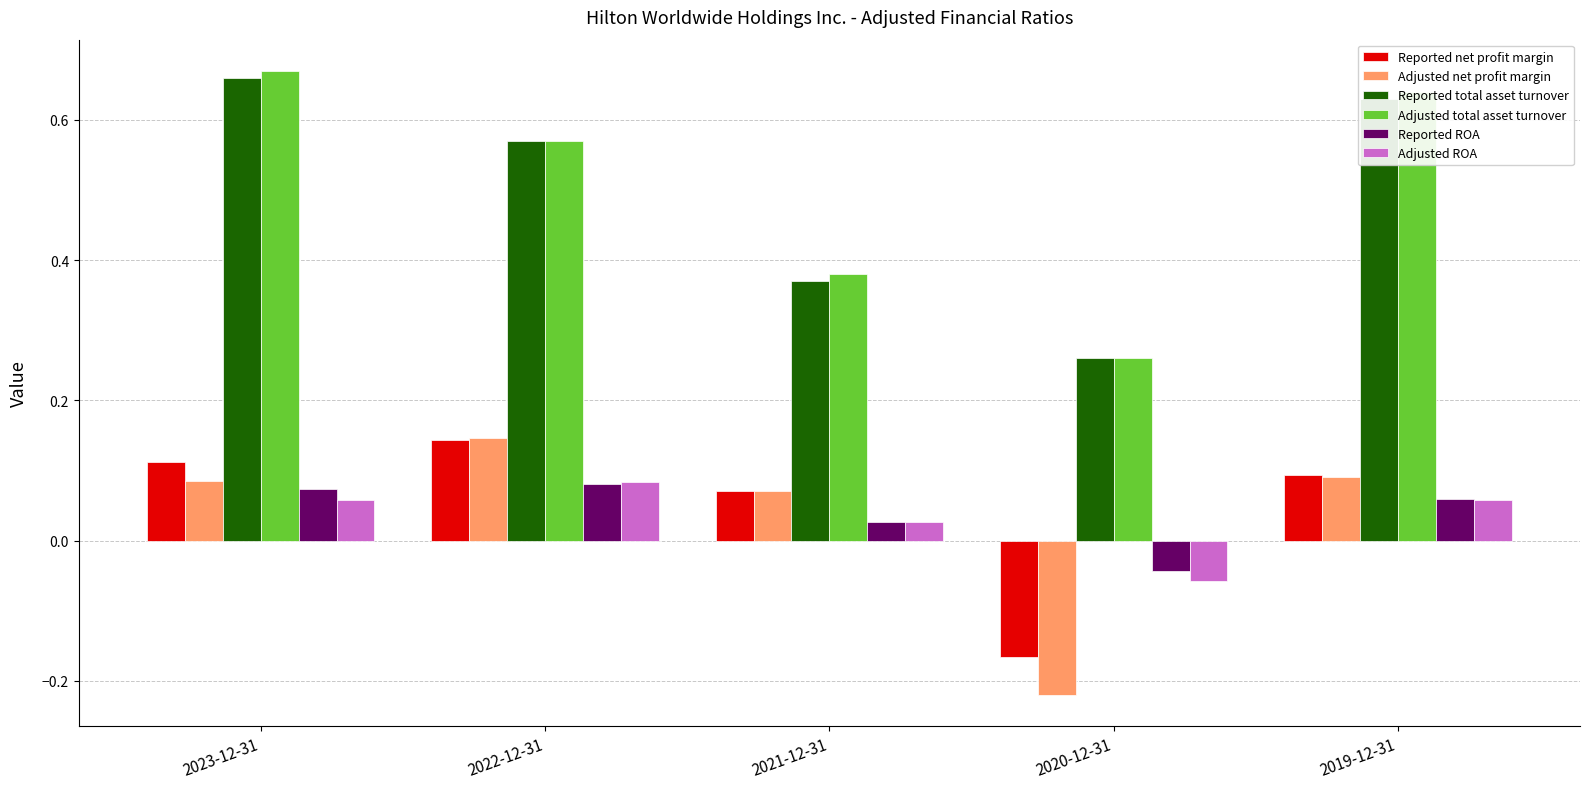

The Reported total asset turnover series shows 0.3 at 2019-12-31. True or false?

False